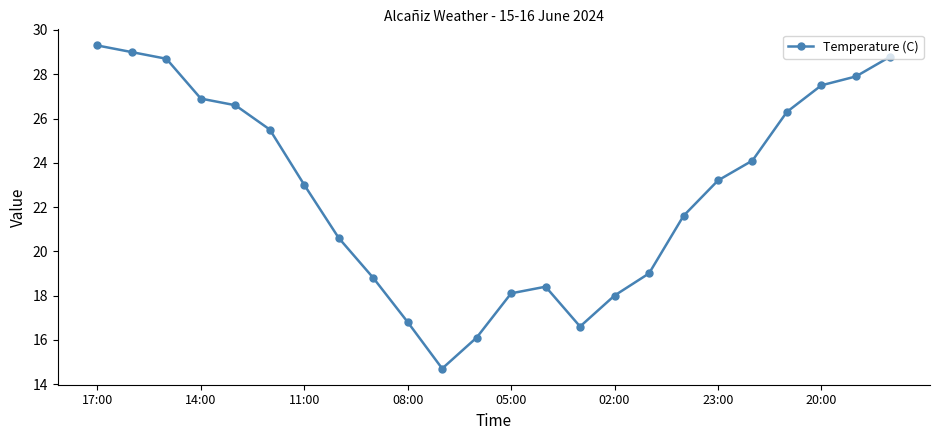

What is the difference between the maximum and minimum values?

14.6